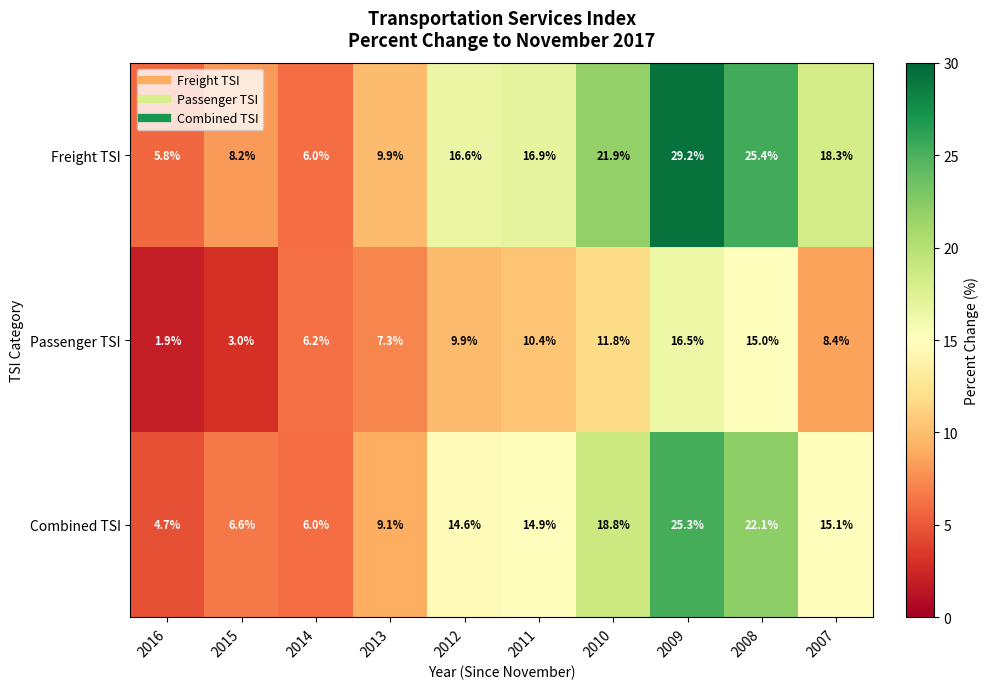

At 2015, list the series in order from smallest to largest.

Passenger TSI, Combined TSI, Freight TSI